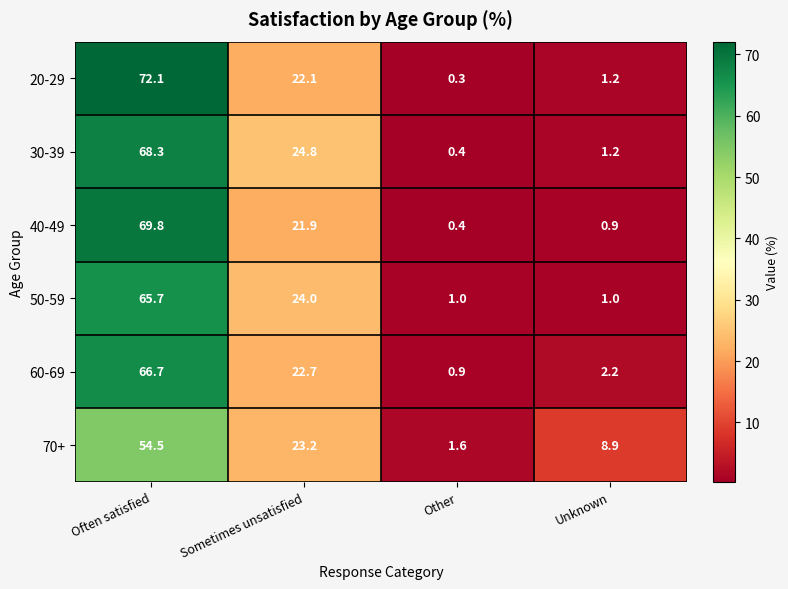

Which series changed the most between Often satisfied and Sometimes unsatisfied?

20-29